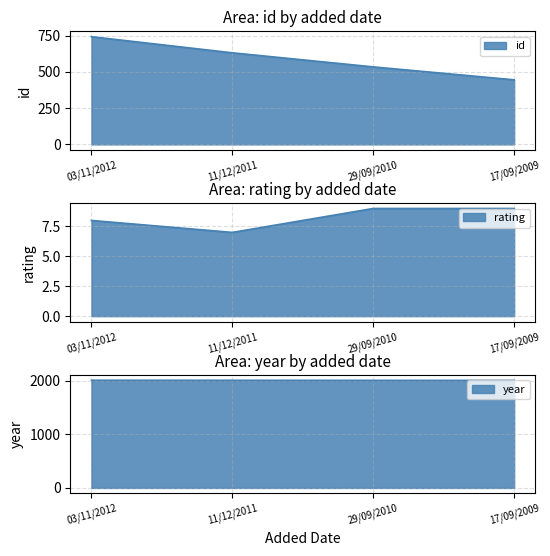

Count the rating values in the range 8 to 9.

3